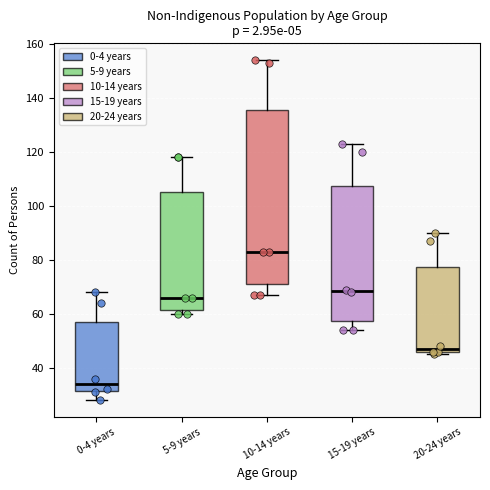

Comparing the boxes themselves (not the whiskers), which one is the tallest?

10-14 years